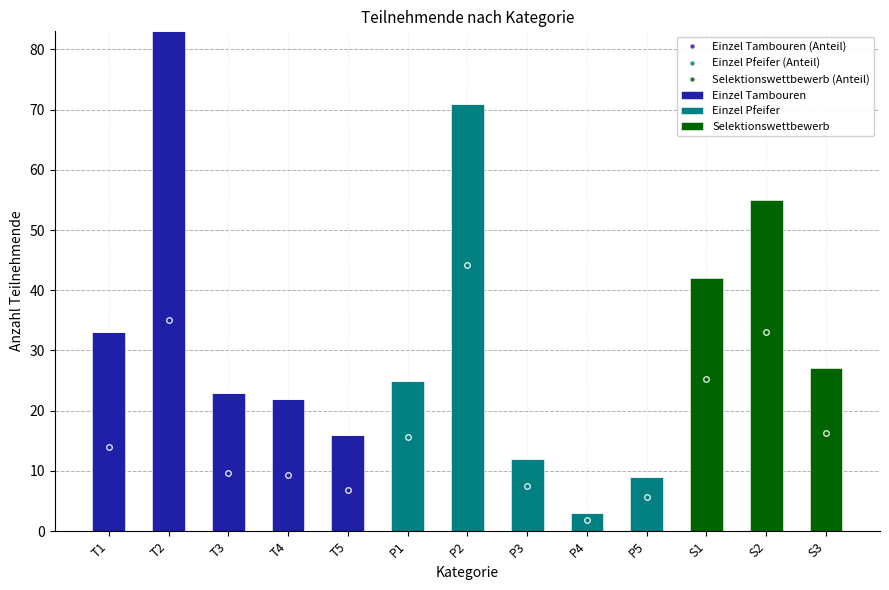

Is the value of Einzel Tambouren at T5 greater than the value of Einzel Pfeifer at P4?

Yes